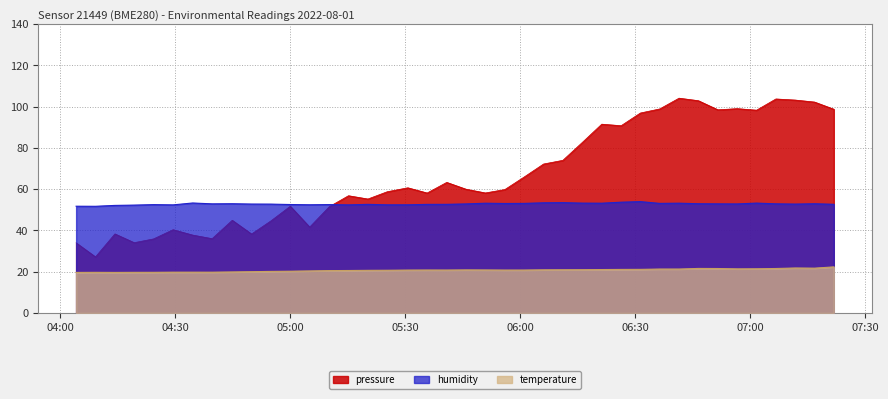

Reading left to right, what are all the values shown in this chart?

pressure: 34.0	27.2	38.3	34.1	35.9	40.4	37.8	36.0	44.9	38.3	44.7	51.8	41.6	51.5	56.8	55.2	58.8	60.7	58.2	63.3	60.0	58.2	59.8	65.9	72.2	74.0	82.8	91.5	90.8	96.9	98.9	104.1	102.9	98.5	99.1	98.3	103.8	103.2	102.2	98.8
humidity: 51.8	51.7	52.1	52.3	52.5	52.4	53.3	52.9	53.0	52.8	52.8	52.6	52.5	52.5	52.4	52.7	52.4	52.4	52.6	52.7	52.9	53.2	53.1	53.1	53.4	53.5	53.3	53.2	53.7	54.0	53.1	53.2	53.0	52.9	52.9	53.3	52.9	52.8	53.0	52.7
temperature: 19.7	19.7	19.7	19.7	19.7	19.8	19.8	19.8	19.9	20.0	20.2	20.2	20.4	20.6	20.6	20.7	20.7	20.8	20.8	20.8	20.9	20.9	20.8	20.8	20.9	21.0	21.0	21.1	21.1	21.1	21.3	21.3	21.6	21.6	21.4	21.4	21.6	21.8	21.7	22.4